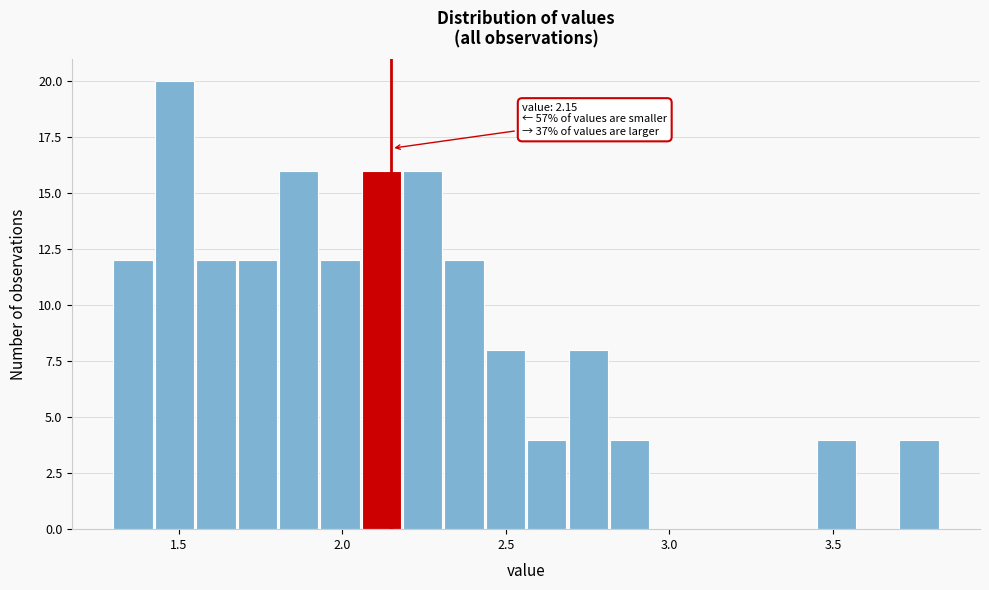

Read against the x-axis, roughly where is the centre of the tallest bar?

1.50